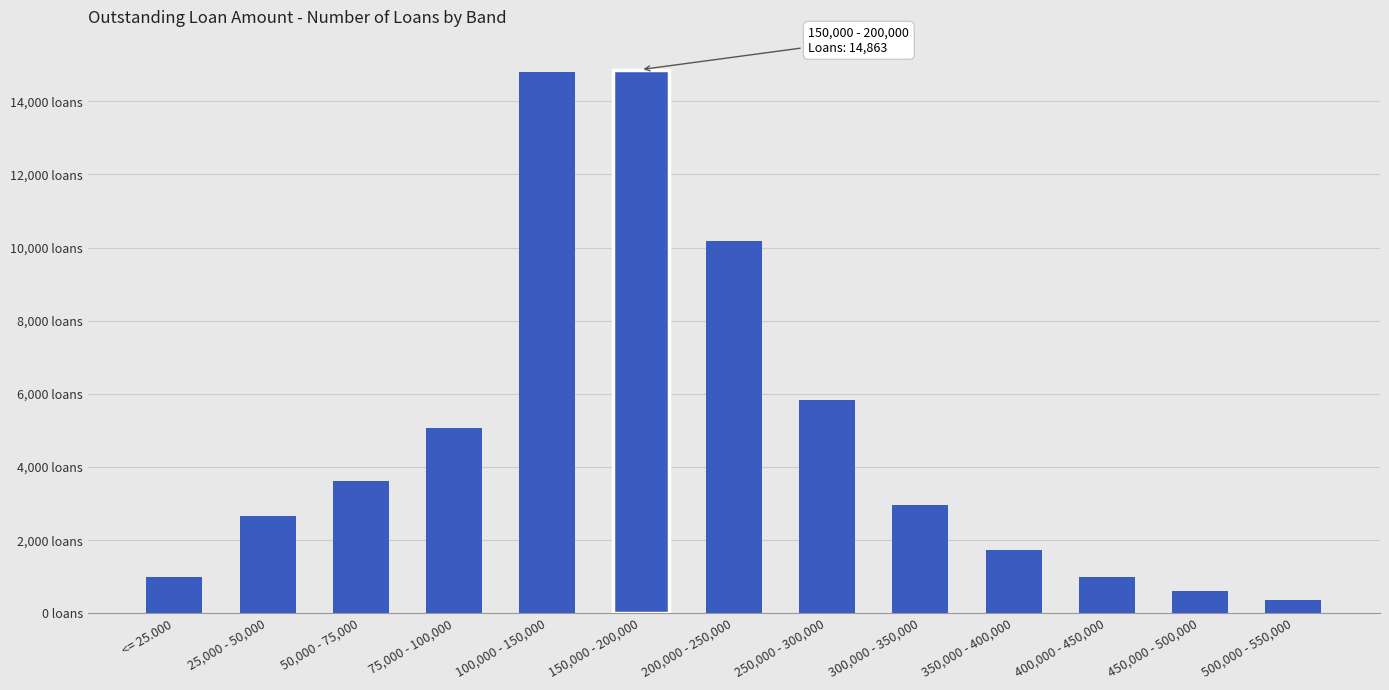

Are the bars horizontal?

No